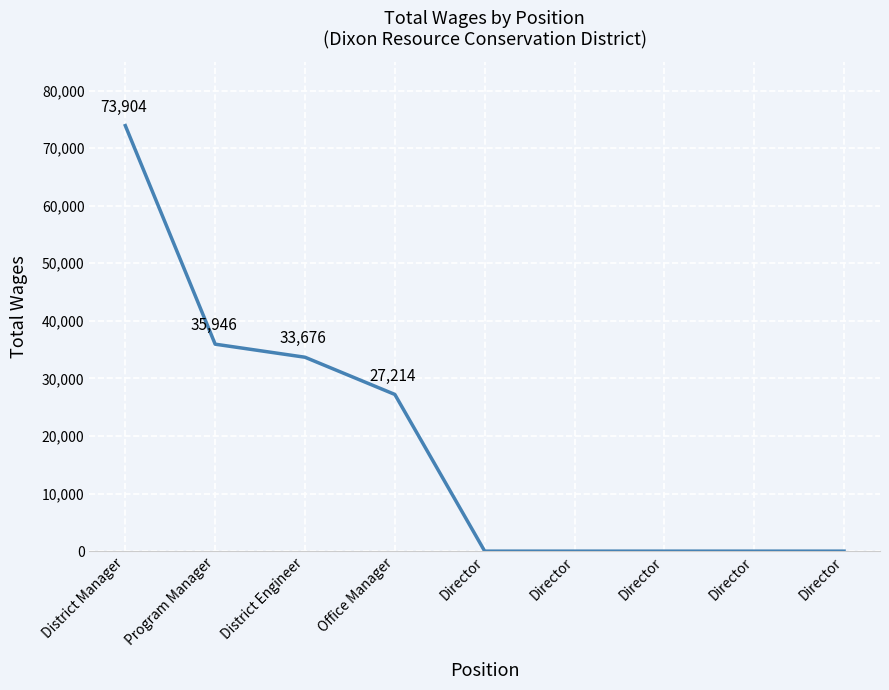

Does the chart have visible grid lines?

Yes